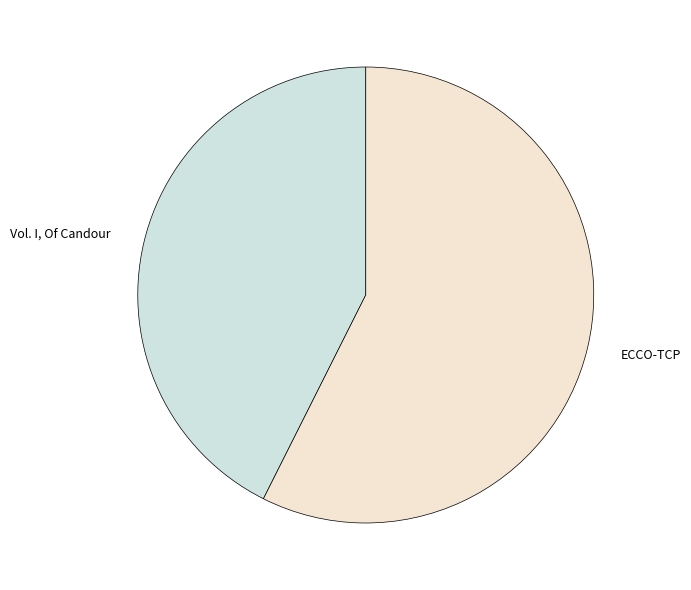

Which category has the biggest portion of the pie?

ECCO-TCP